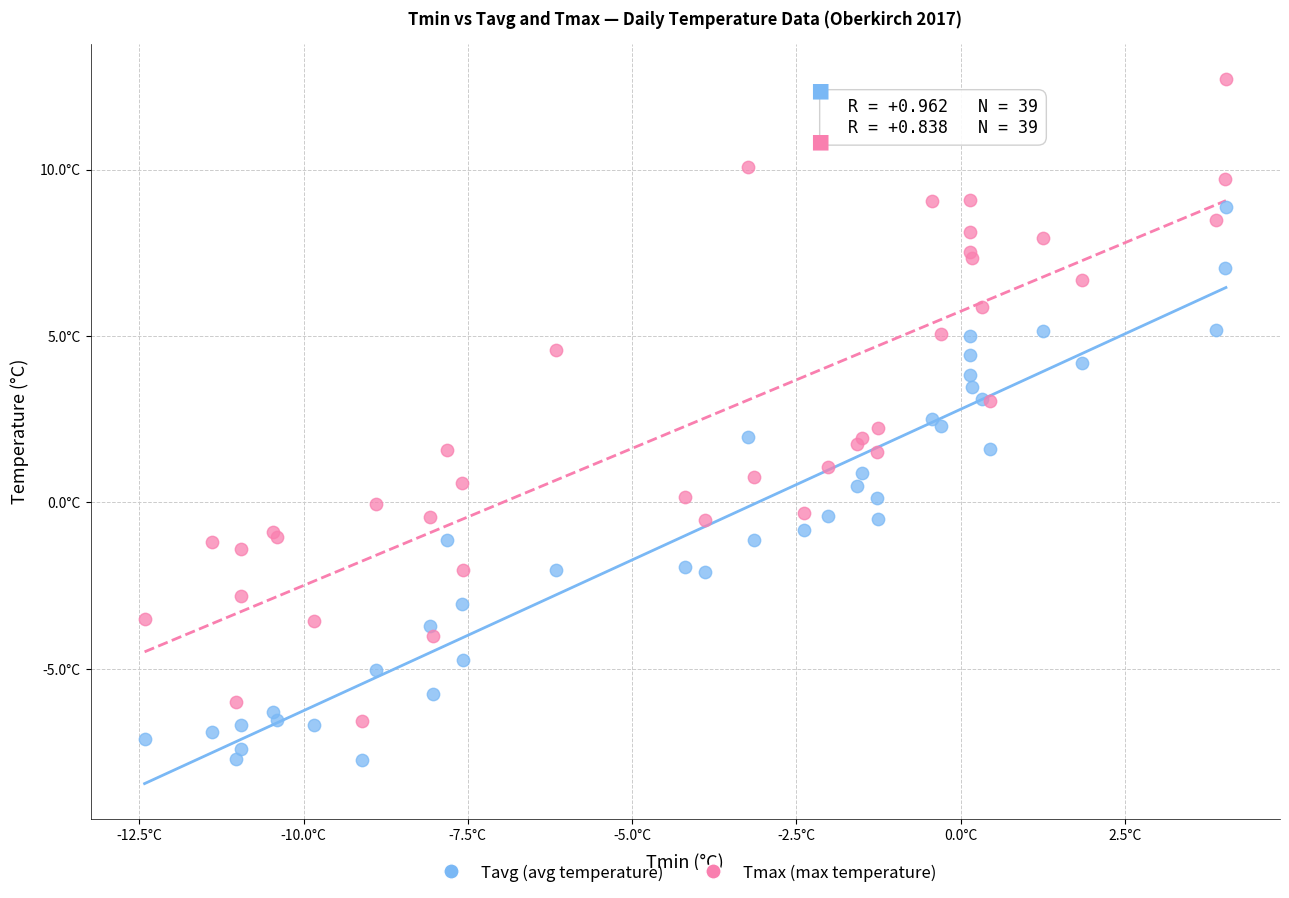

Which series has the widest spread of Y values?

Tmax (max temperature)